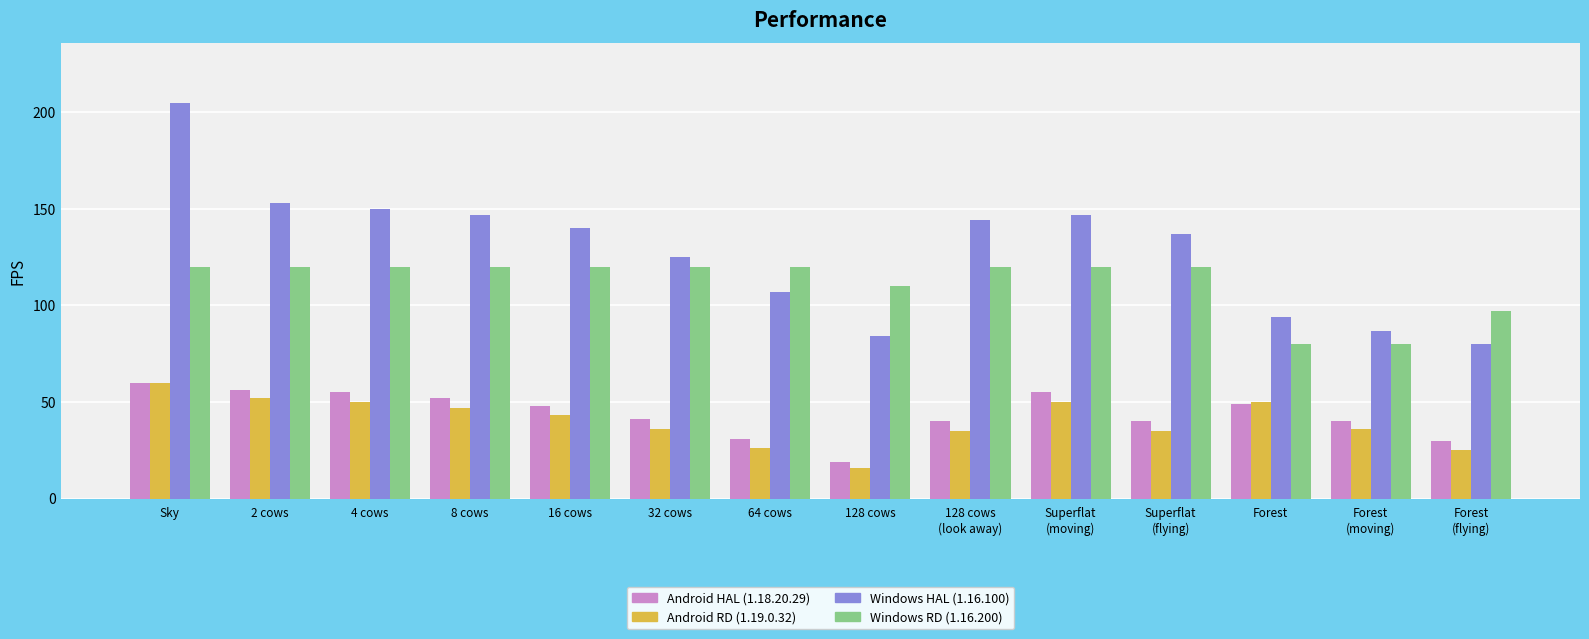

What are all the series names shown in the legend?

Android HAL (1.18.20.29), Android RD (1.19.0.32), Windows HAL (1.16.100), Windows RD (1.16.200)